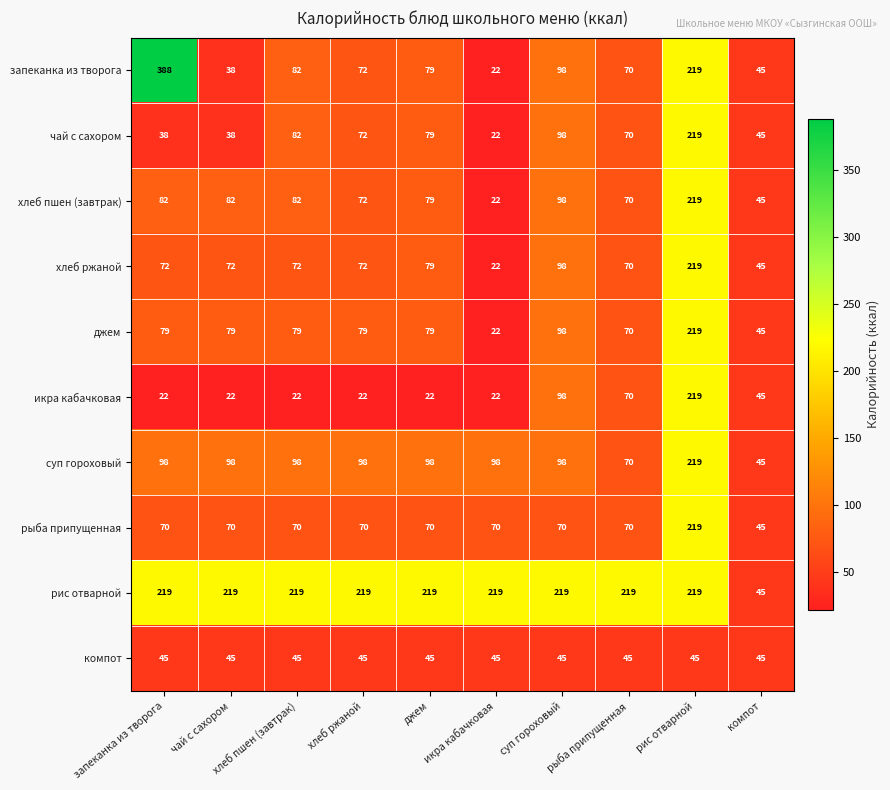

At запеканка из творога, list the series in order from smallest to largest.

икра кабачковая, чай с сахором, компот, рыба припущенная, хлеб ржаной, джем, хлеб пшен (завтрак), суп гороховый, рис отварной, запеканка из творога